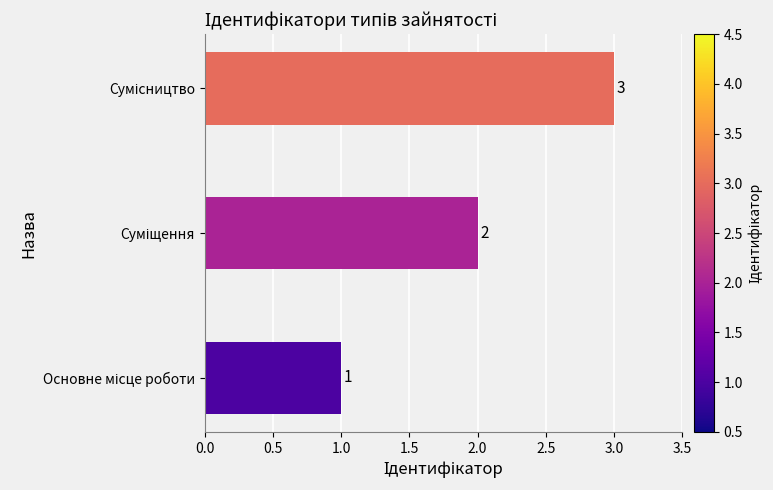

How many bars are there in total?

3